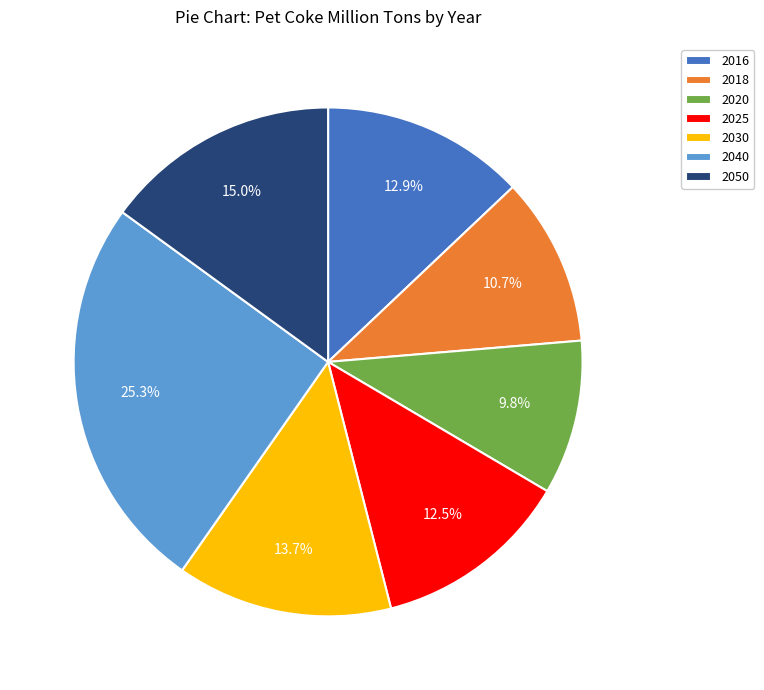

To the nearest percent, what is the average slice percentage?

14%